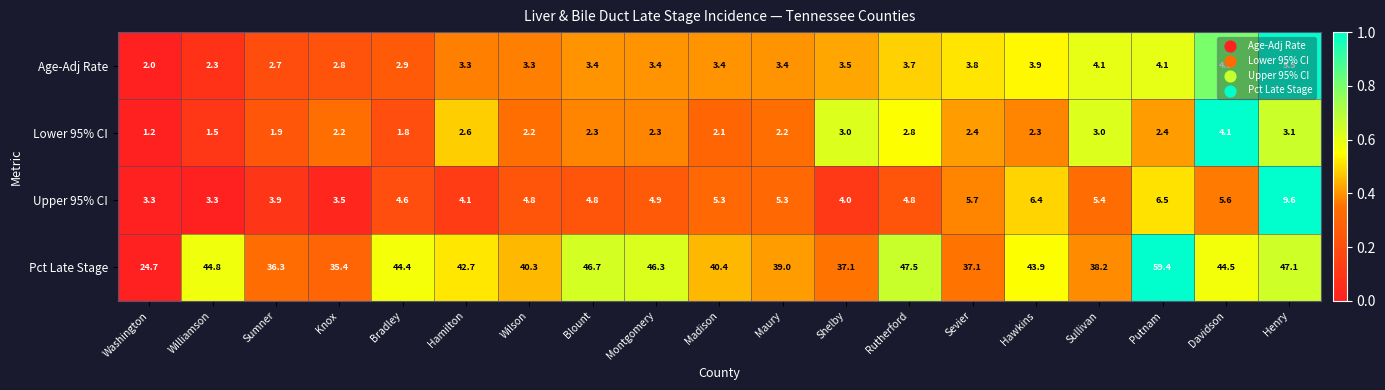

The value of Pct Late Stage at Wilson is 40.3. True or false?

True